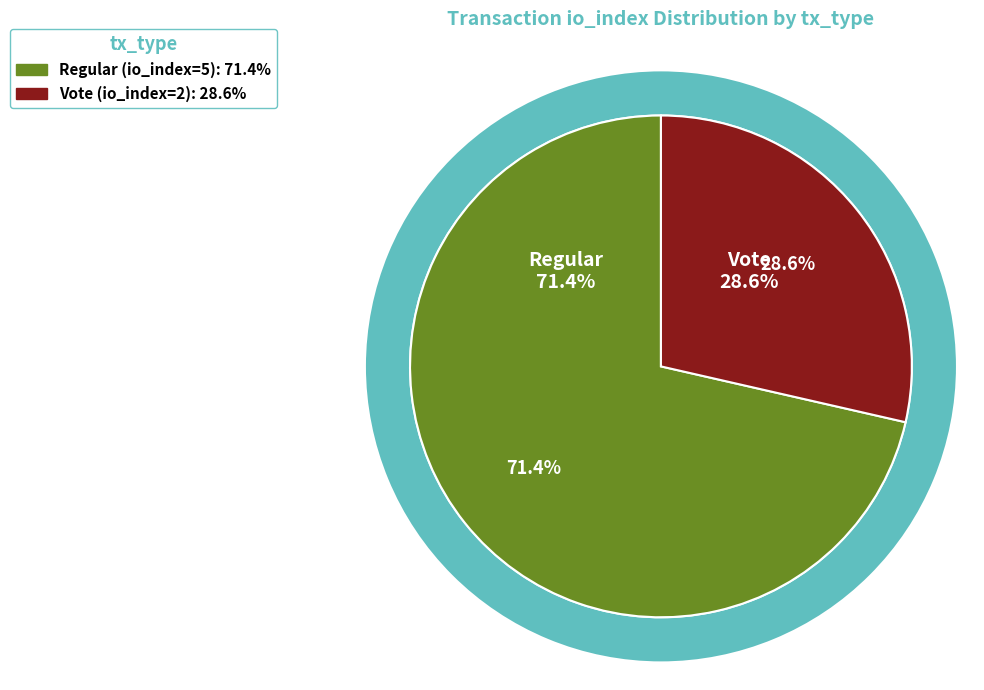

How many segments does this pie chart have?

2